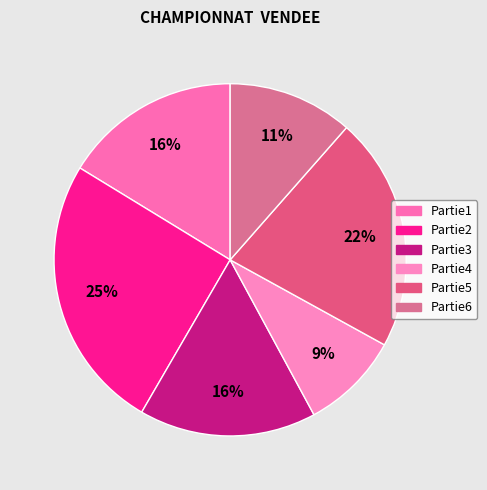

What is the total percentage of Partie6 and Partie2?

36.8%